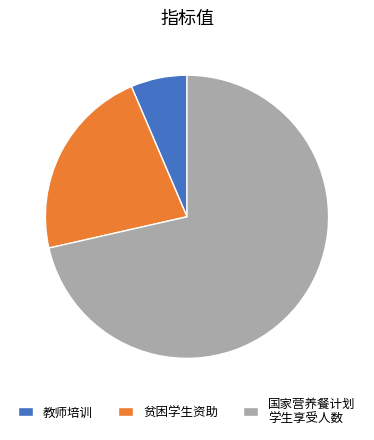

Which slice is the smallest?

教师培训